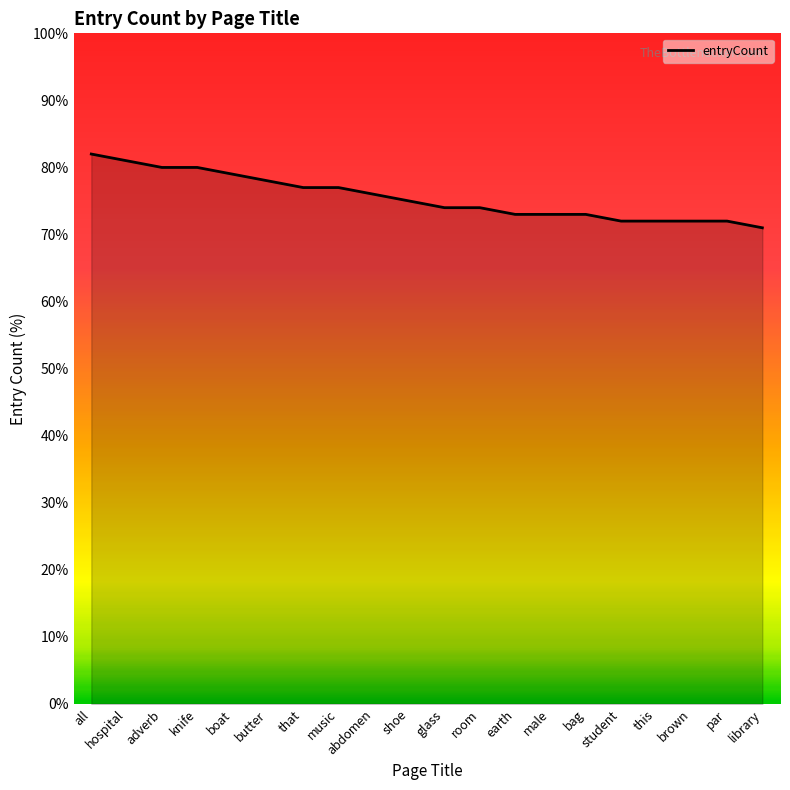

What is the change in value from that to library?

-6